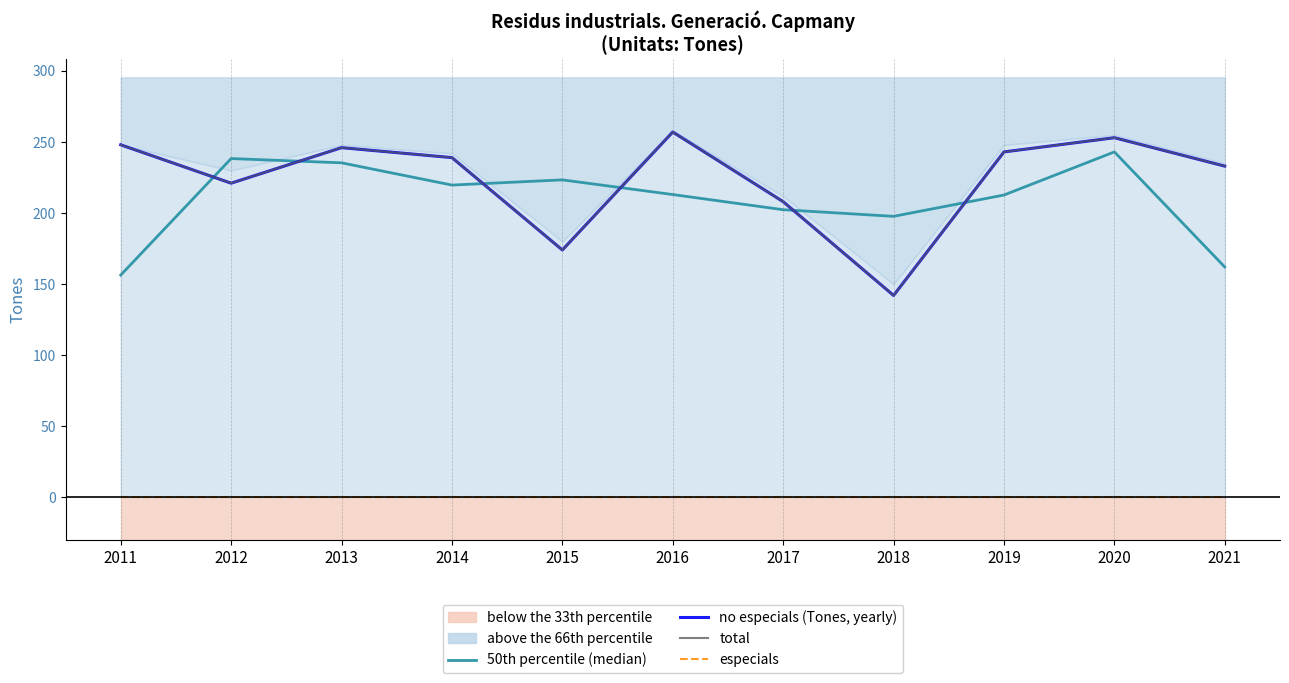

Reading right to left, extract all data points from this chart.

50th percentile (median): 162.0	243.0	212.7	197.7	202.3	213.0	223.3	219.7	235.3	238.3	156.3
no especials (Tones, yearly): 233.0	253.0	243.0	142.0	208.0	257.0	174.0	239.0	246.0	221.0	248.0
total: 233.0	253.0	243.0	142.0	208.0	257.0	174.0	239.0	246.0	221.0	248.0
especials: 0.0	0.0	0.0	0.0	0.0	0.0	0.0	0.0	0.0	0.0	0.0